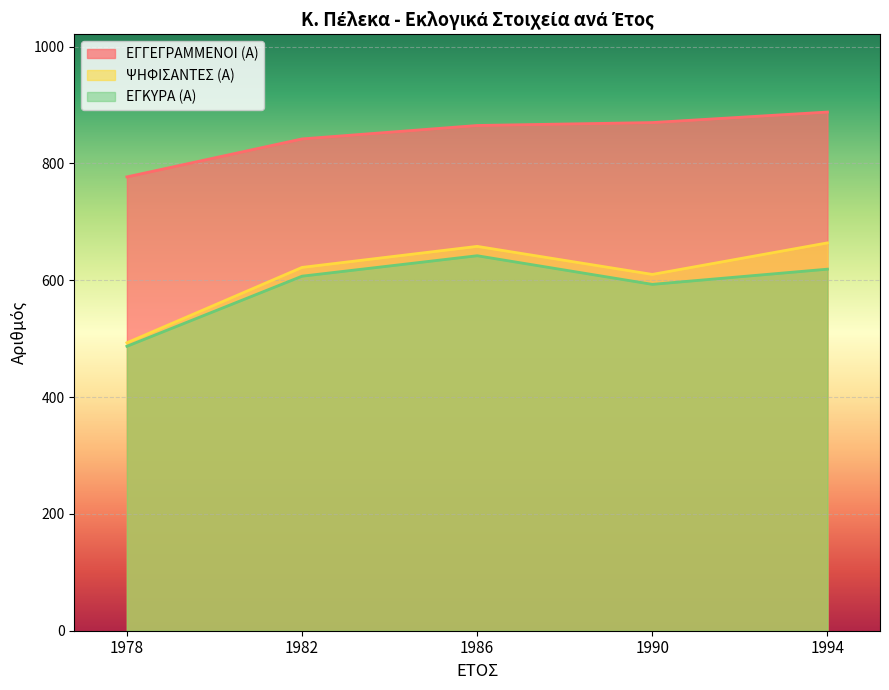

What is the difference between the second highest and minimum values in the ΕΓΓΕΓΡΑΜΜΕΝΟΙ (Α) series?

93